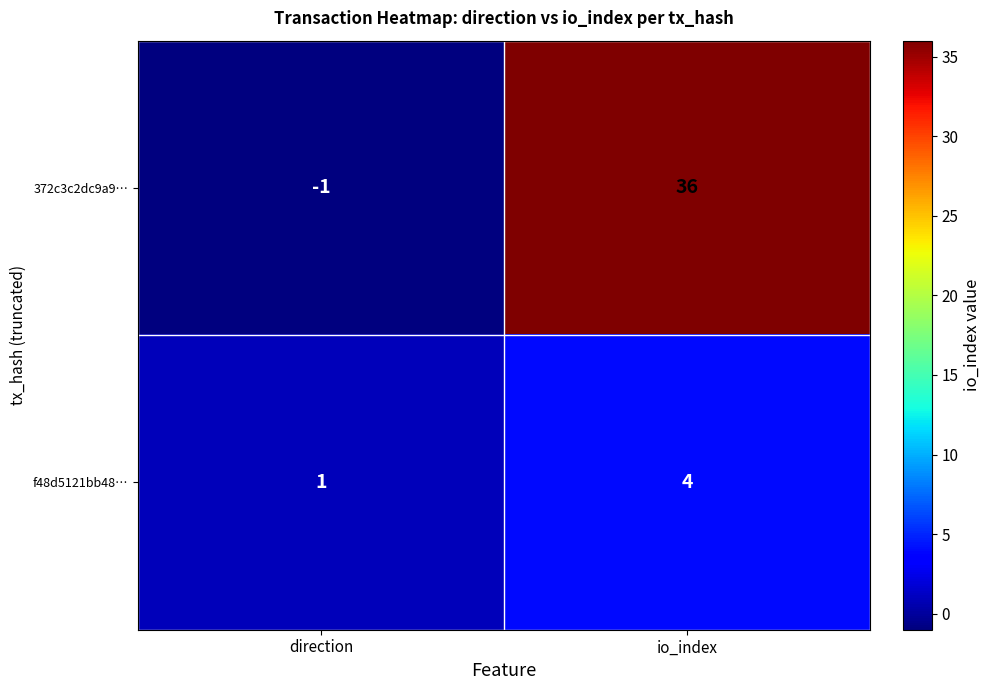

What is the sum of all 372c3c2dc9a9… values?

35